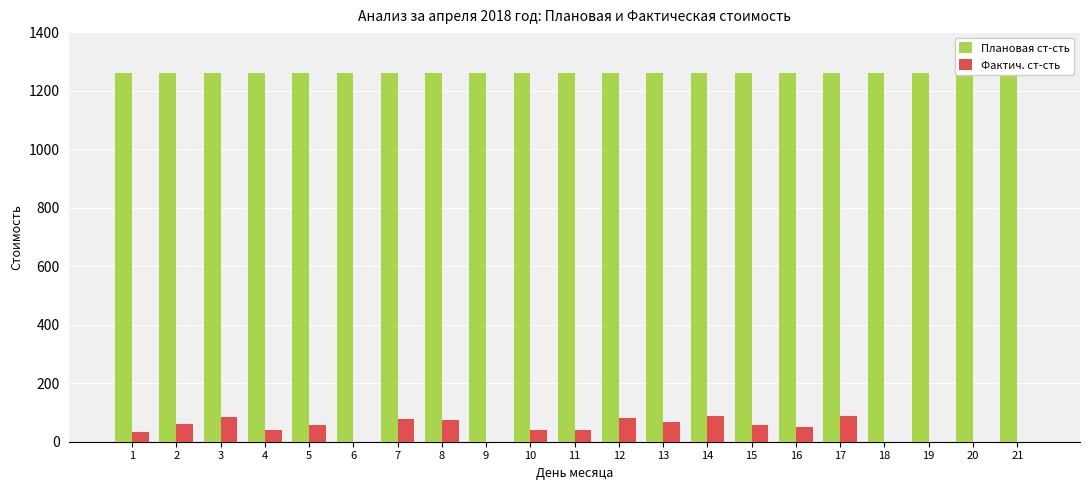

Does the chart contain stacked bars?

No